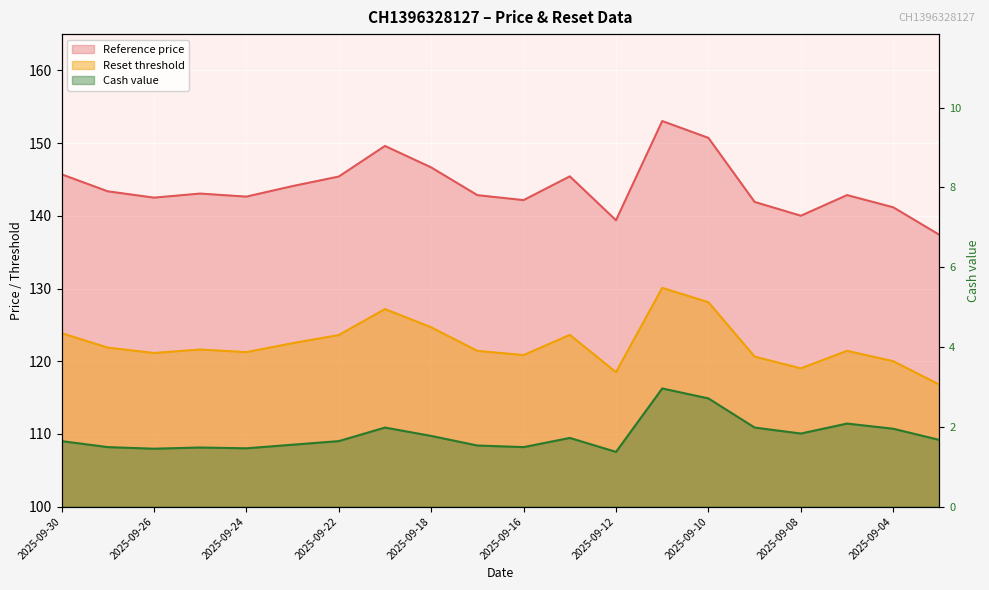

At 2025-09-08, list the series in order from largest to smallest.

Reference price, Reset threshold, Cash value